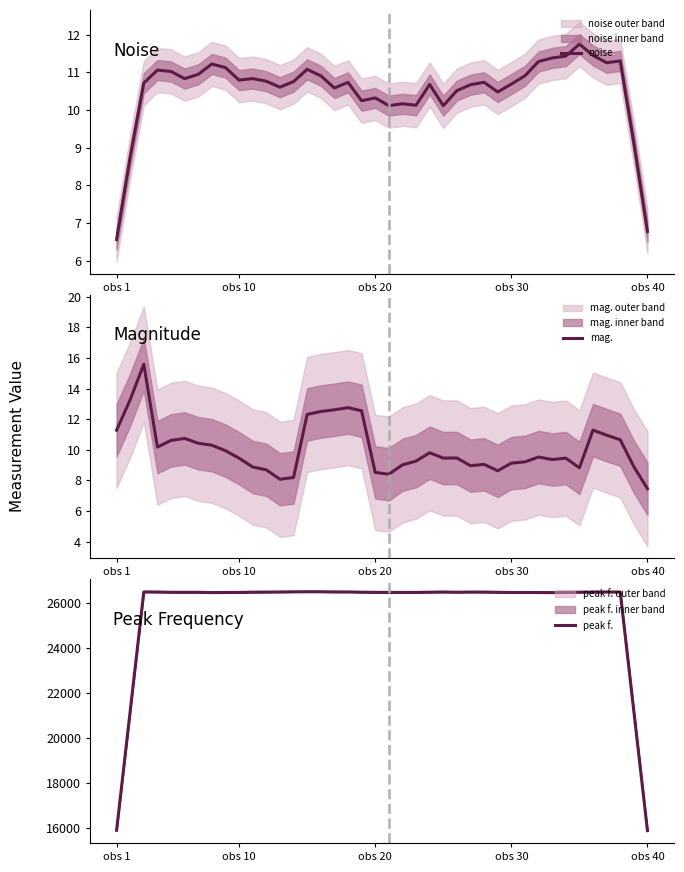

The mag. series shows 7.5 at obs 40. True or false?

True